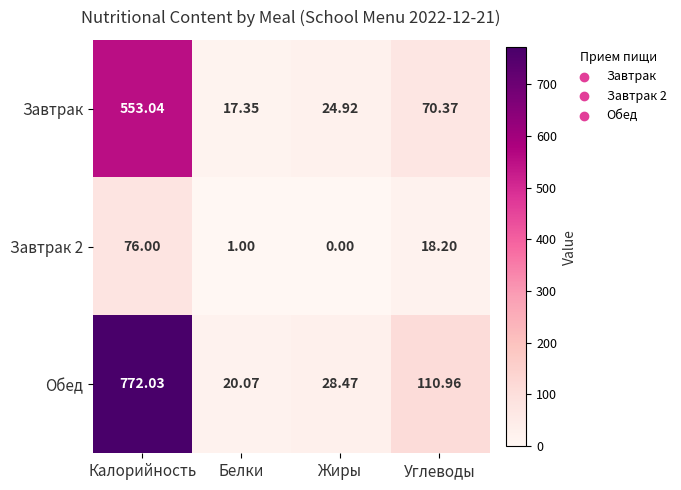

Which label corresponds to the largest value in the chart?

Калорийность